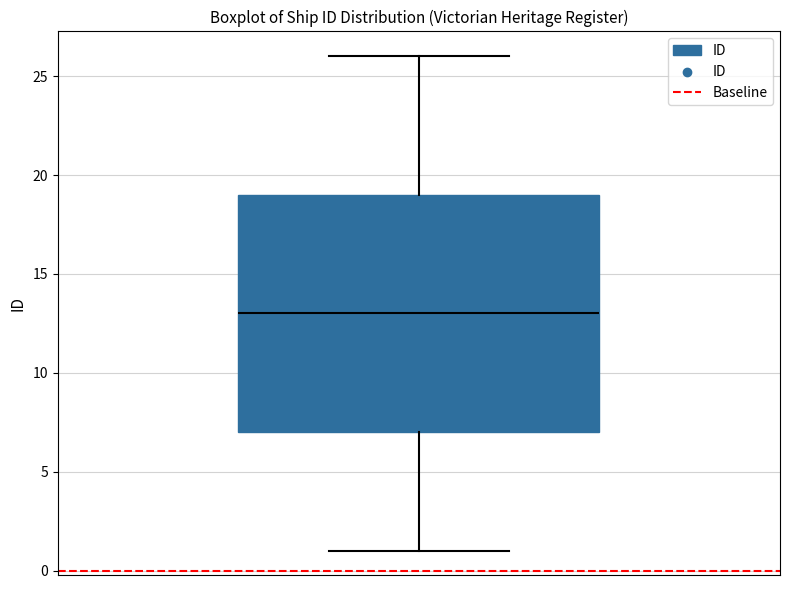

Transcribe this box plot: give where the median line is, the range the box spans, and where the two whiskers end, as read against the y-axis. The values are not printed on the chart, so give them approximately, as read against the axis.

median 13, box 7 to 19, whiskers 1 to 26